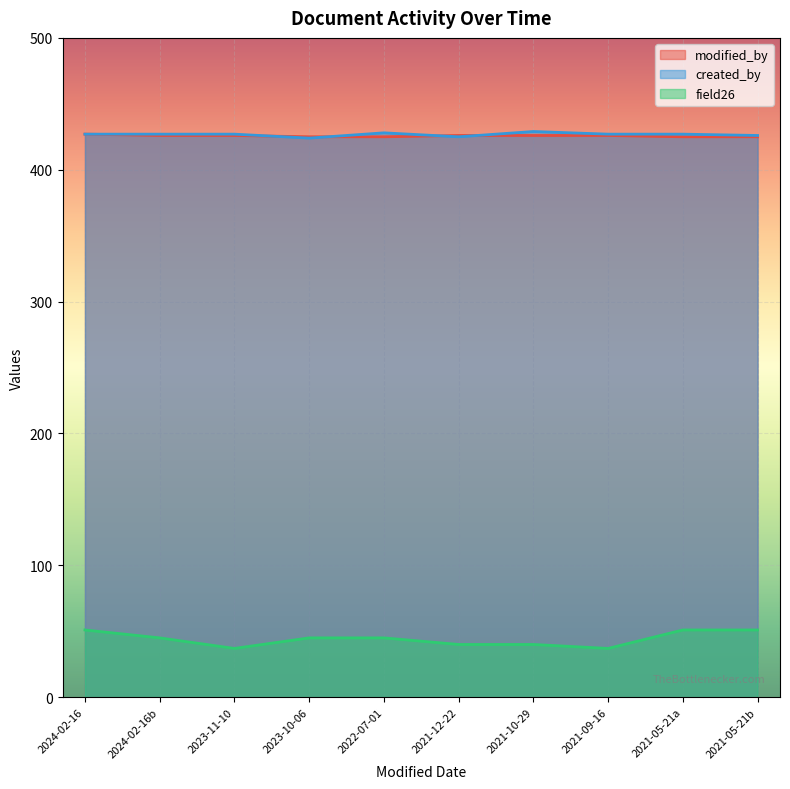

What is the value of the modified_by point at the 2nd from the left?

427